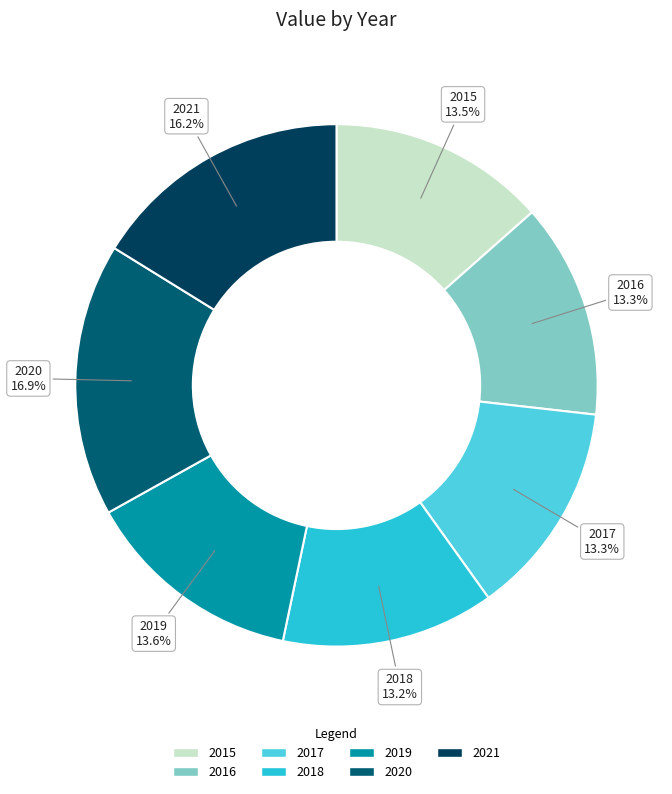

What is the total percentage of 2020 and 2019?

30.5%